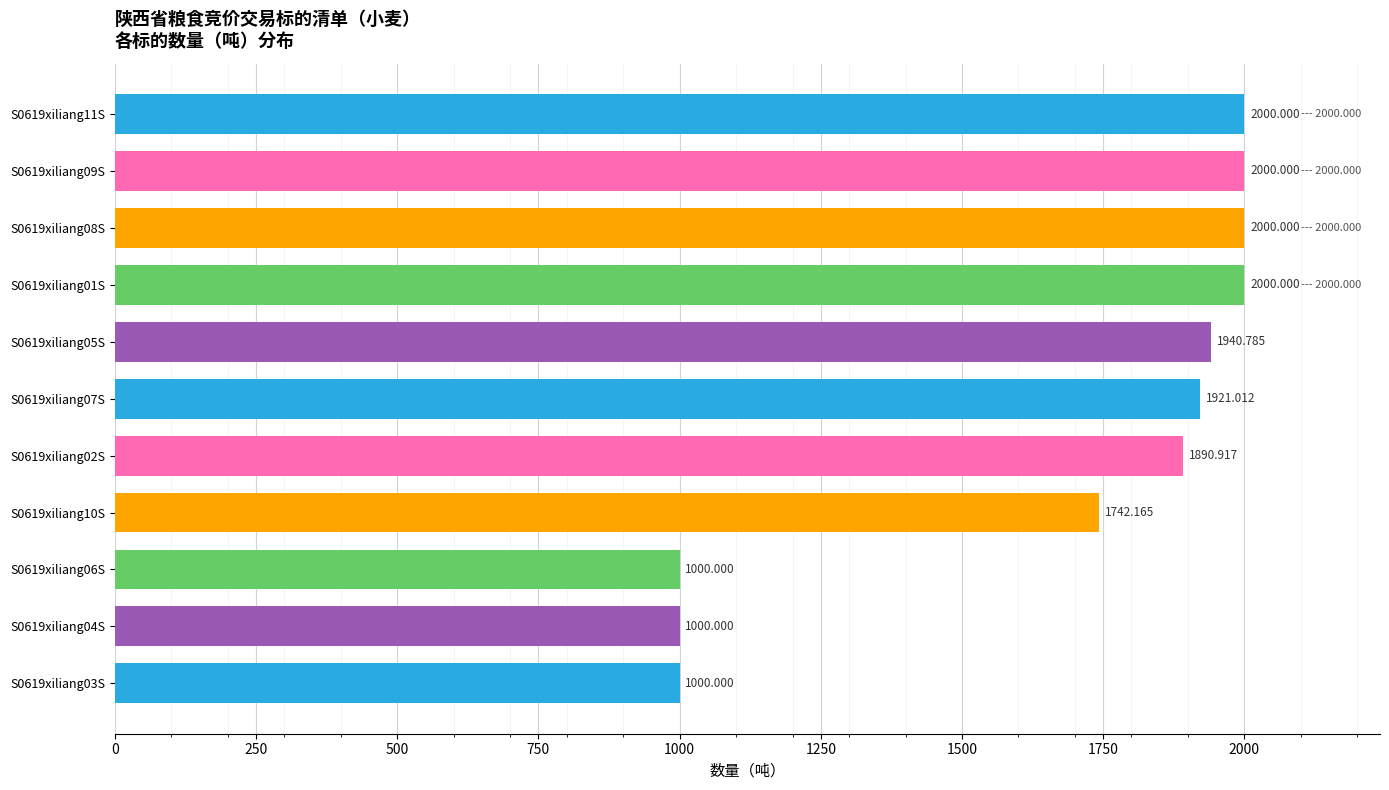

What is the average value?

1681.4